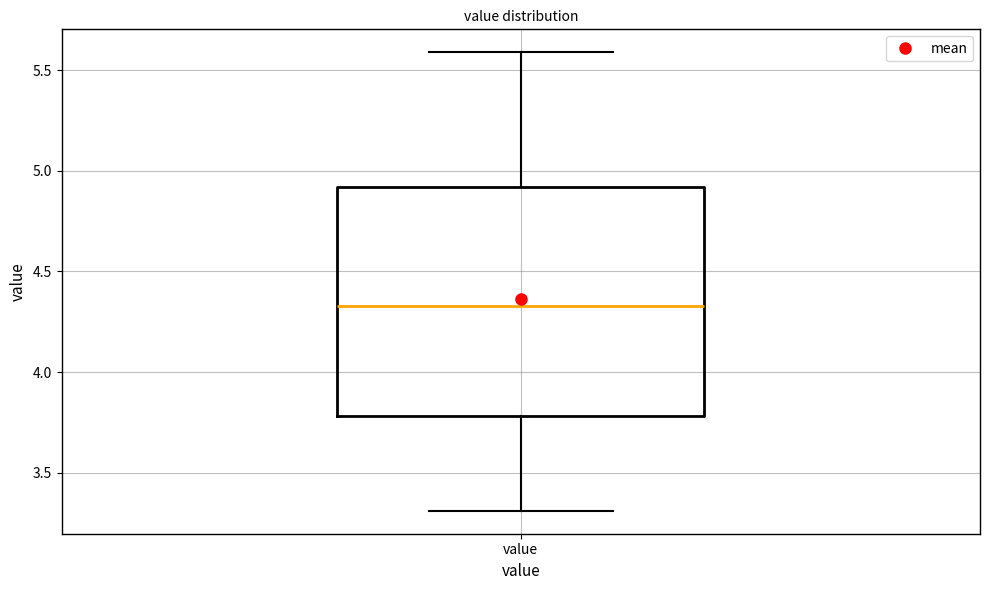

Where does the lower whisker of the box for value end on the y-axis? The values are not printed on the chart, so give them approximately, as read against the axis.

3.30